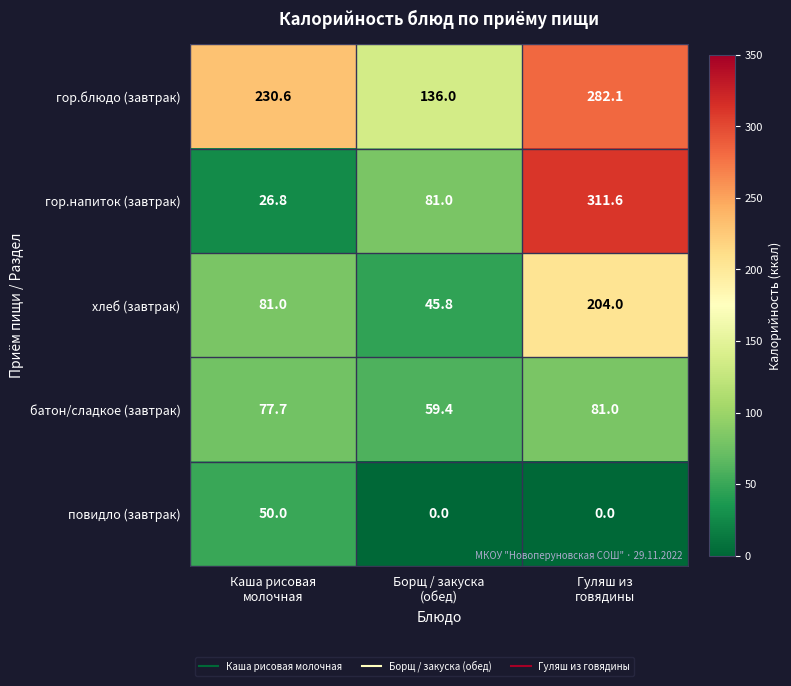

Which series has the widest spread of values?

гор.напиток (завтрак)